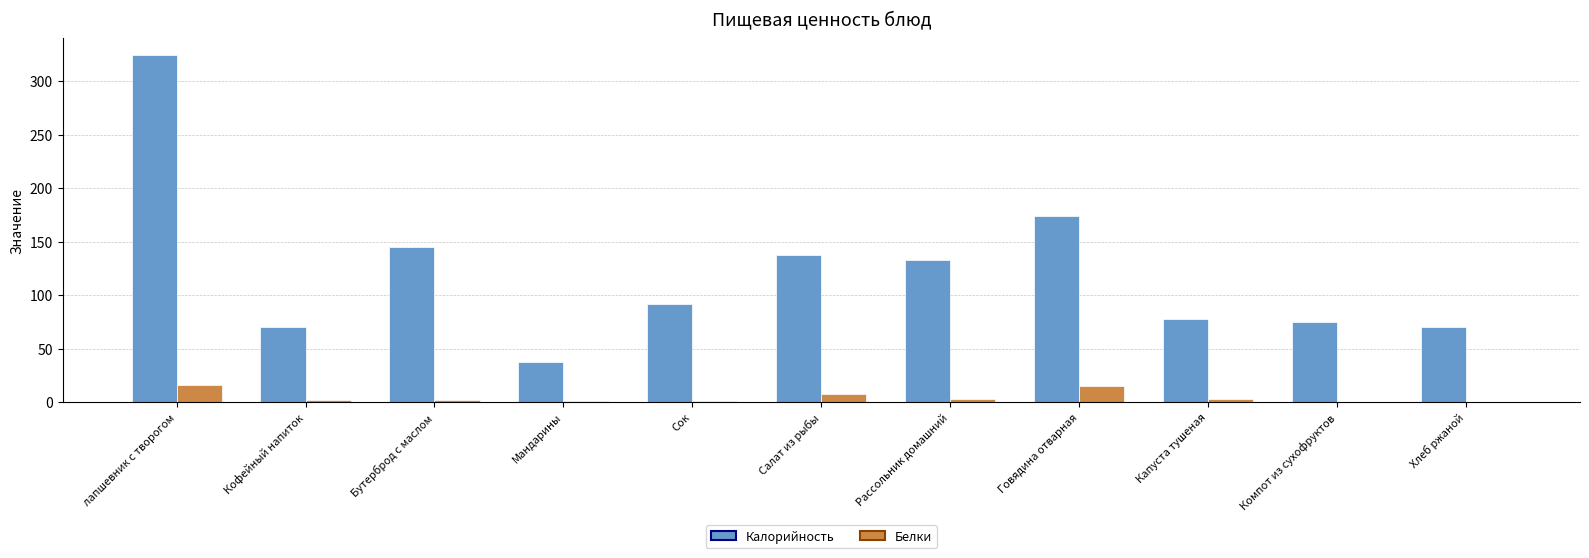

Where is Калорийность nearest to the value 181?

Говядина отварная